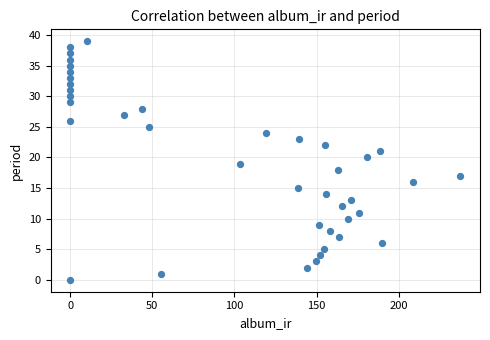

What is the range of Y values (max minus min)?

39